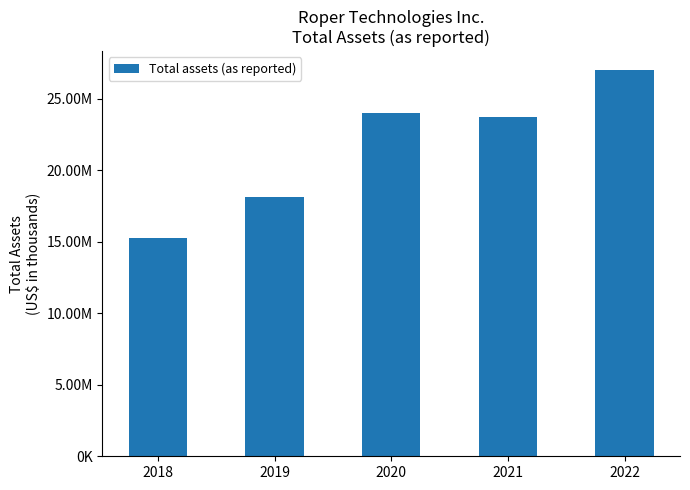

Are the bars horizontal?

No